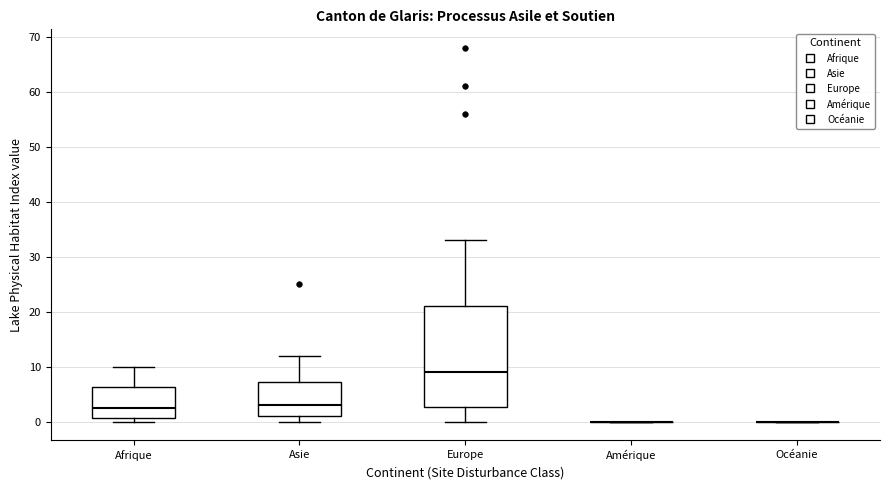

Reading left to right, read every box against the y-axis: the position of its median line, the range the box covers, and the ends of its whiskers. The values are not printed on the chart, so give them approximately, as read against the axis.

Afrique: median 3, box 1 to 6, whiskers 0 to 10
Asie: median 3, box 1 to 7, whiskers 0 to 12
Europe: median 9, box 3 to 21, whiskers 0 to 33
Amérique: box collapsed to a line at 0, whiskers 0 to 0
Océanie: box collapsed to a line at 0, whiskers 0 to 0